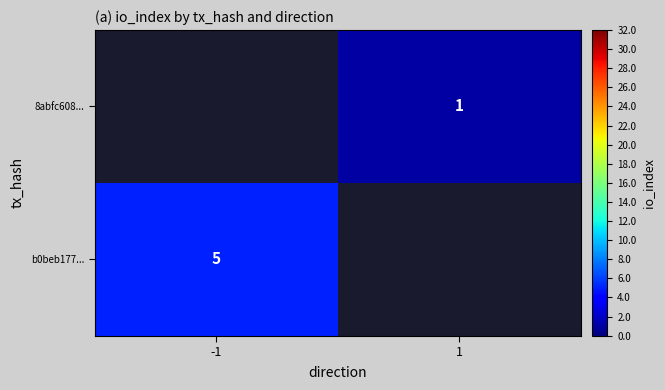

The b0beb177... series shows 7 at -1. True or false?

False